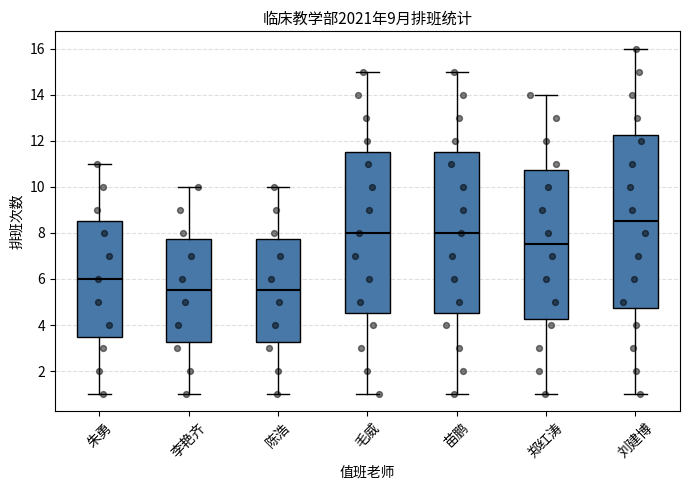

Reading left to right, transcribe this box plot: for each box, give where its median line is, the range the box spans, and where its two whiskers end, as read against the y-axis. The values are not printed on the chart, so give them approximately, as read against the axis.

朱勇: median 6.0, box 3.6 to 8.6, whiskers 1.0 to 11.0
李艳齐: median 5.6, box 3.2 to 7.8, whiskers 1.0 to 10.0
陈浩: median 5.6, box 3.2 to 7.8, whiskers 1.0 to 10.0
毛威: median 8.0, box 4.6 to 11.6, whiskers 1.0 to 15.0
苗鹏: median 8.0, box 4.6 to 11.6, whiskers 1.0 to 15.0
郑红涛: median 7.6, box 4.2 to 10.8, whiskers 1.0 to 14.0
刘建博: median 8.6, box 4.8 to 12.2, whiskers 1.0 to 16.0